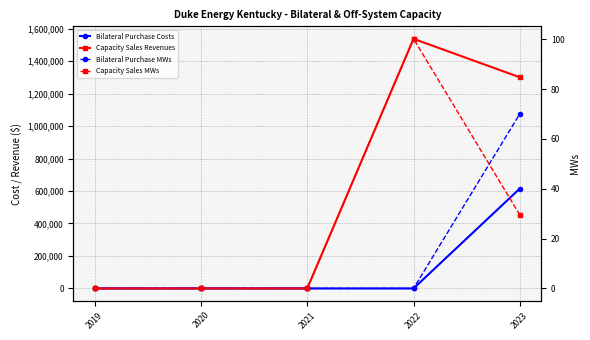

True or false: Bilateral Purchase MWs has a value of 44.8 at 2022.

False